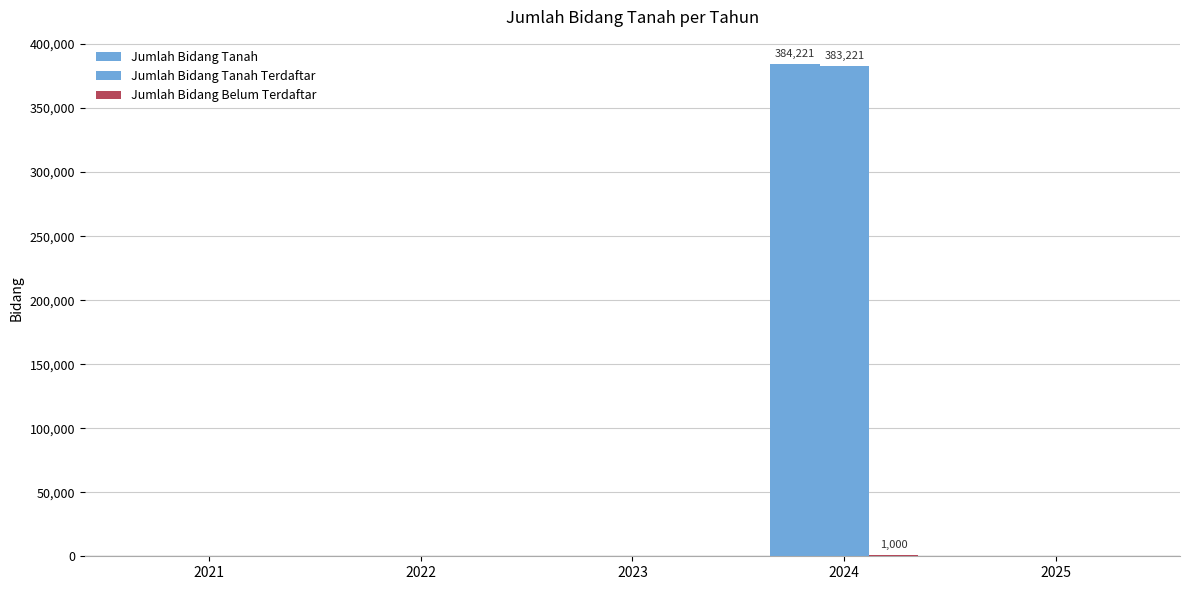

How many groups of bars are there?

5